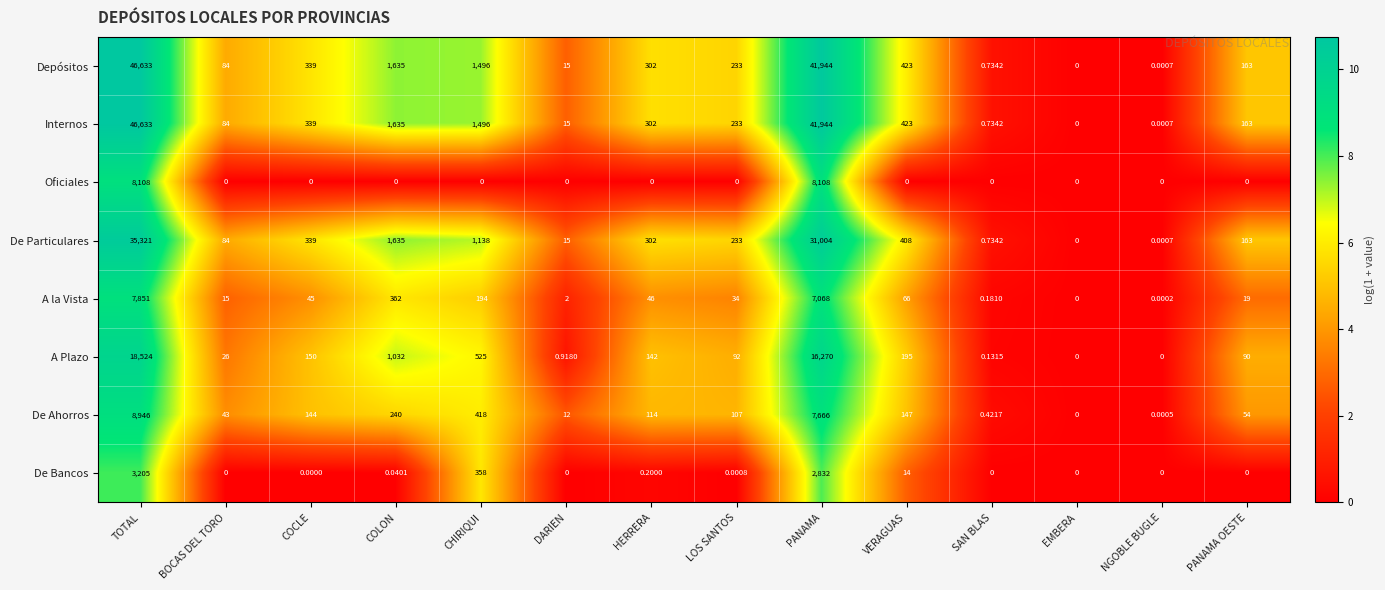

Is the value of Internos at HERRERA greater than the value of De Ahorros at LOS SANTOS?

Yes